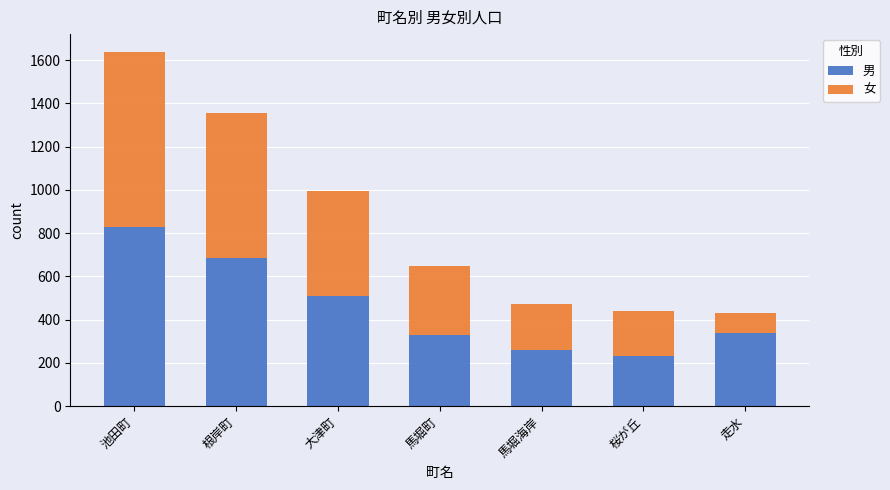

True or false: 男 has a value of 830 at 池田町.

True